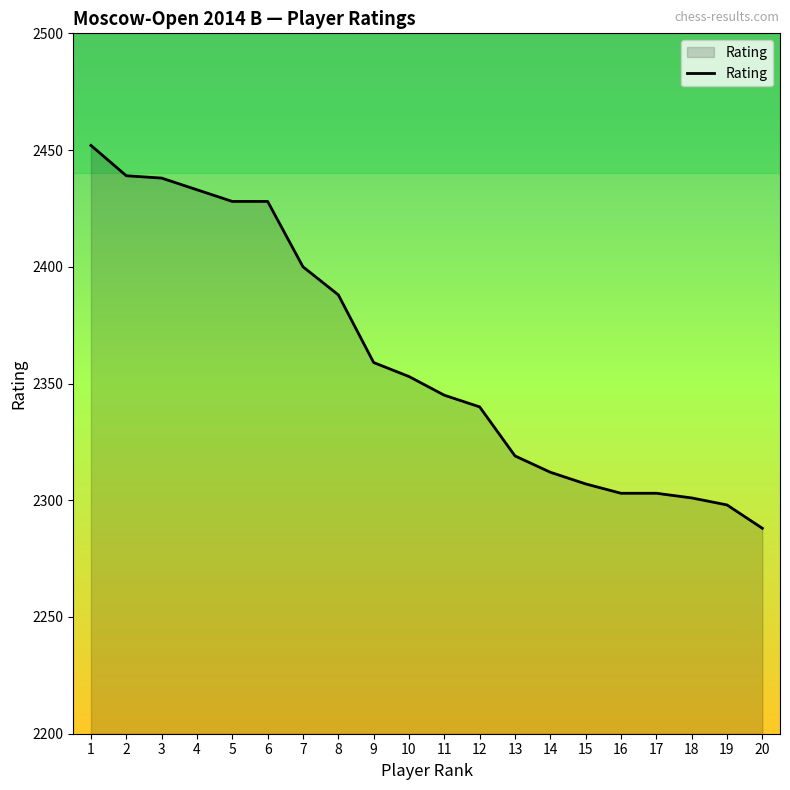

Does the chart have visible grid lines?

No